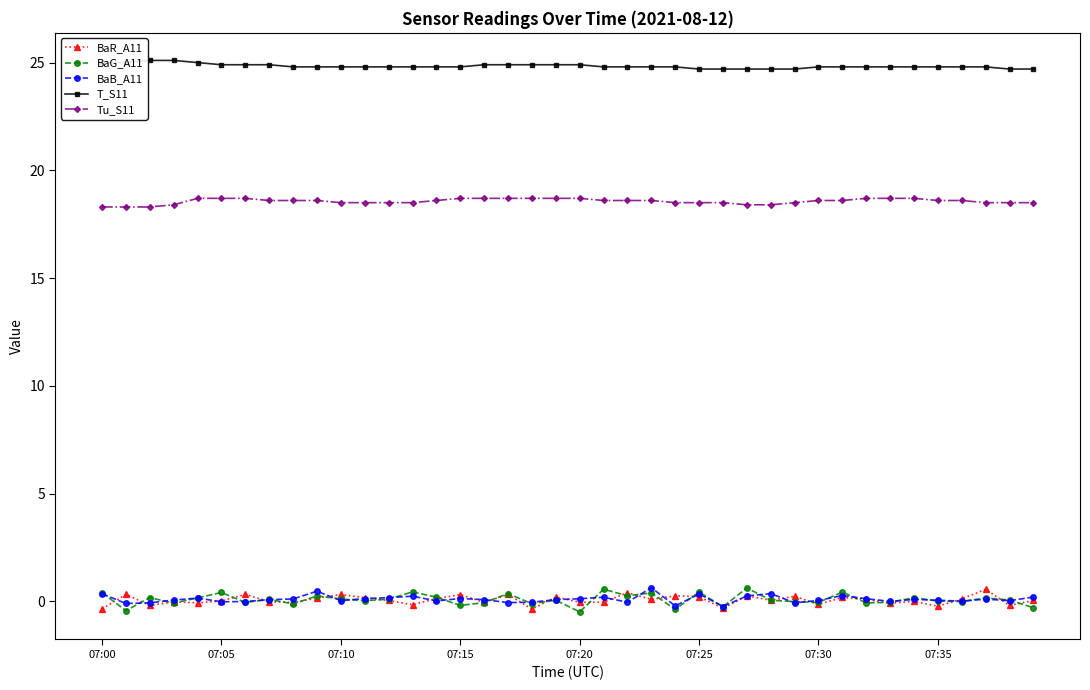

At how many categories does at least one series exceed 5?

40